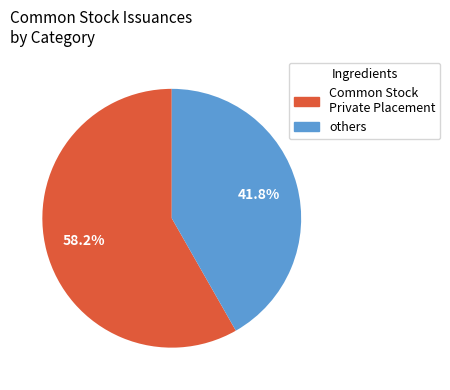

Does any single category account for the majority?

Yes